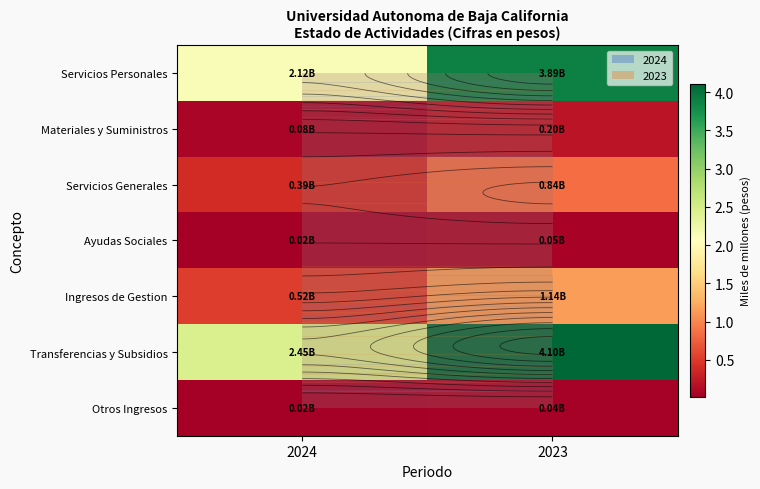

What is the maximum value shown in the chart?

4.1